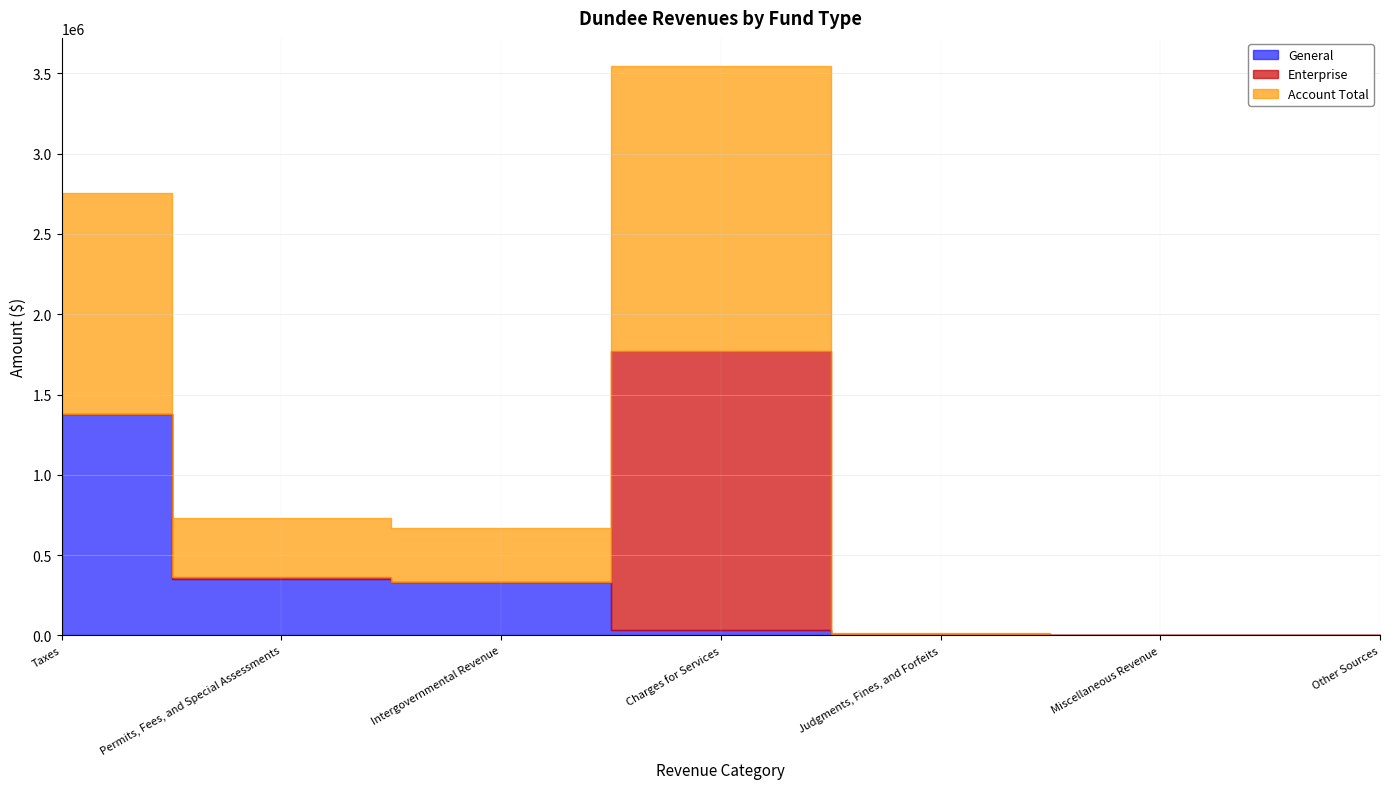

True or false: Debt Service has more than 1 points higher than both neighbors.

False